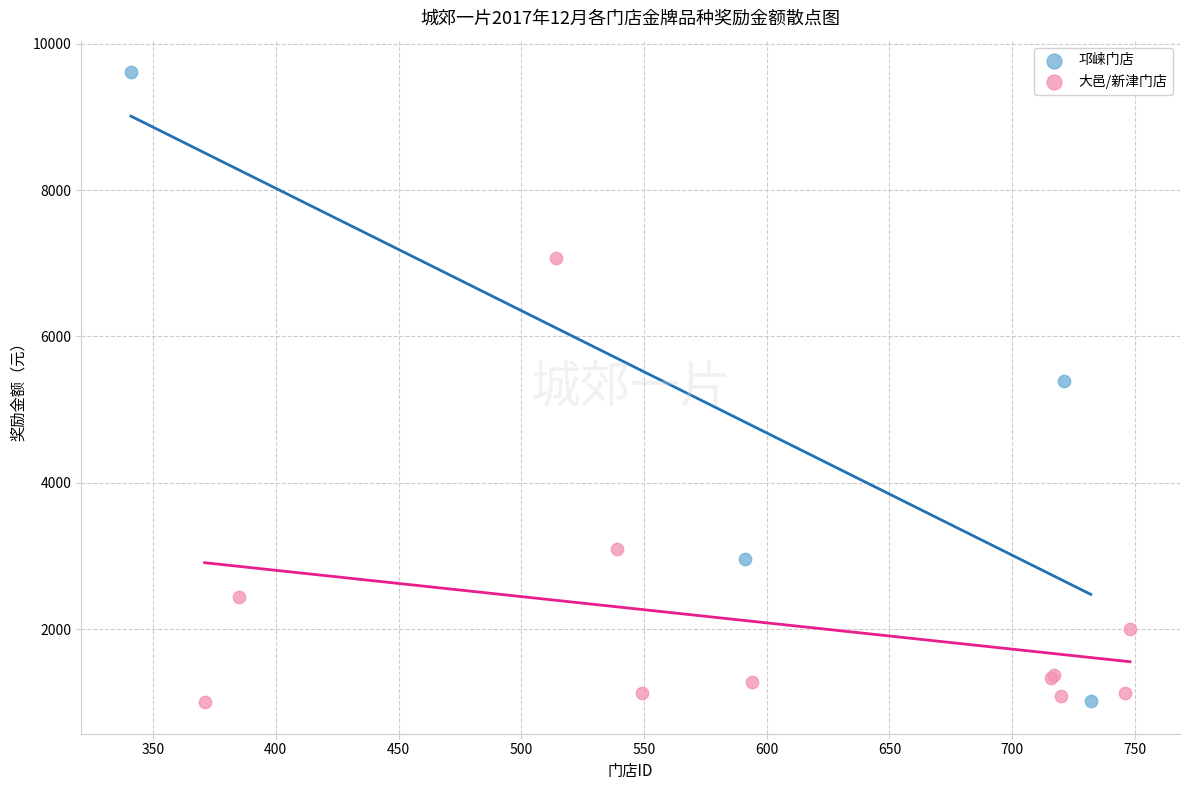

Which series has the largest Y range (max minus min)?

邛崃门店